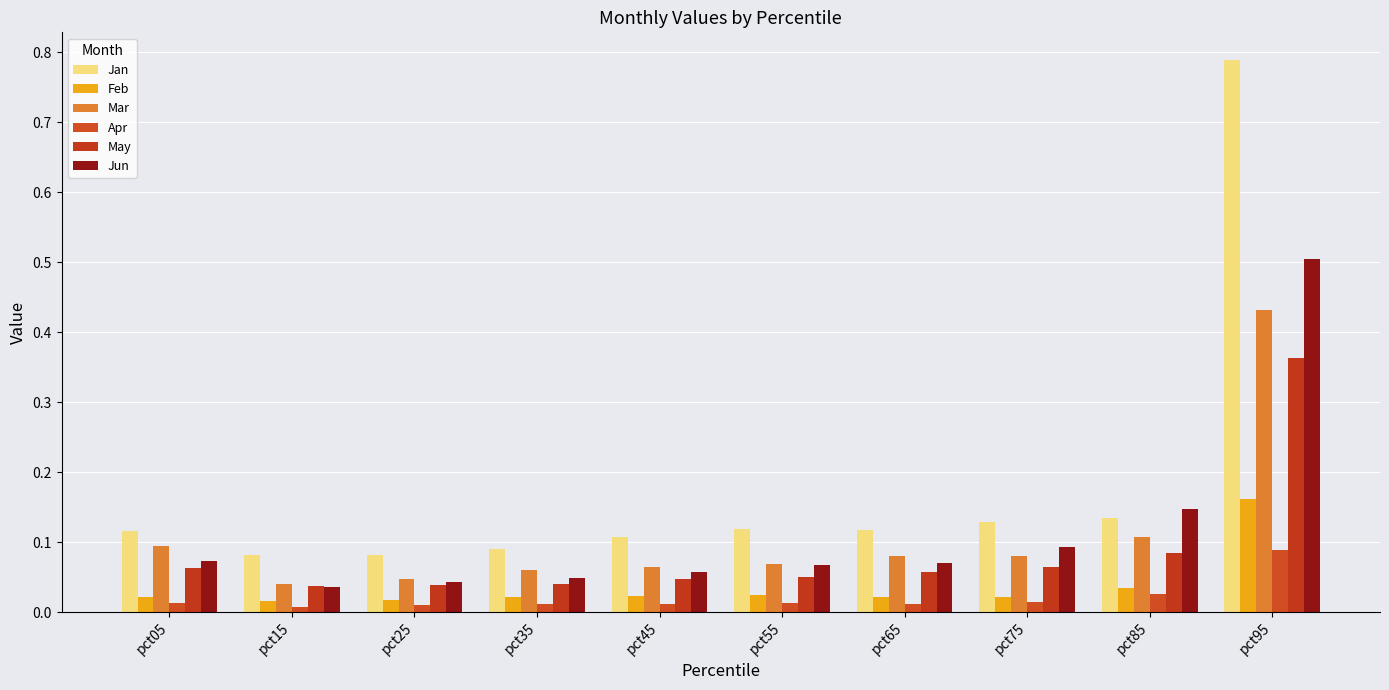

Which series has the largest range (max minus min)?

Jan